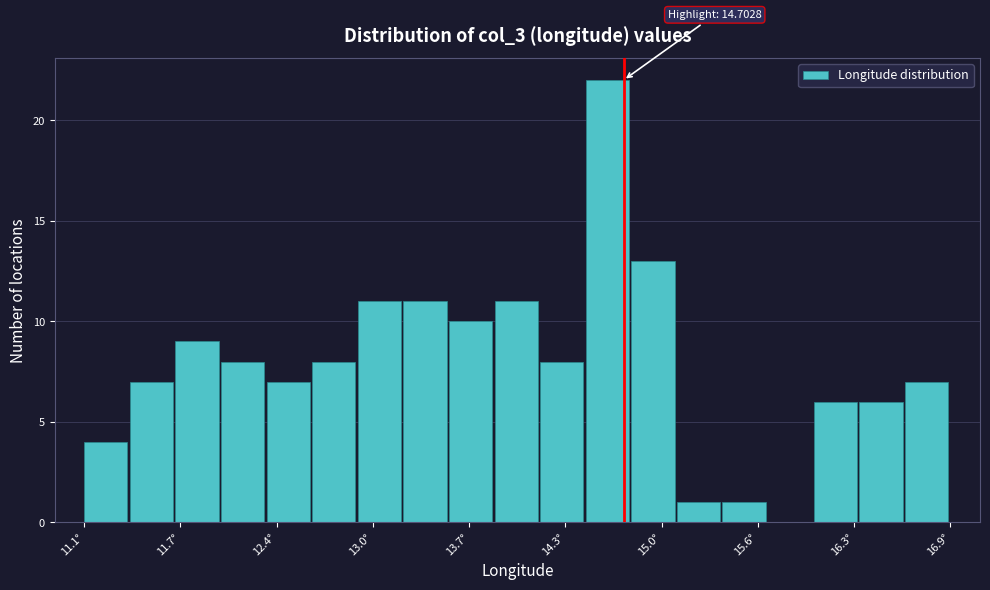

Around what value on the x-axis is the tallest bar? Give the approximate position of its centre, as read against the axis.

14.6